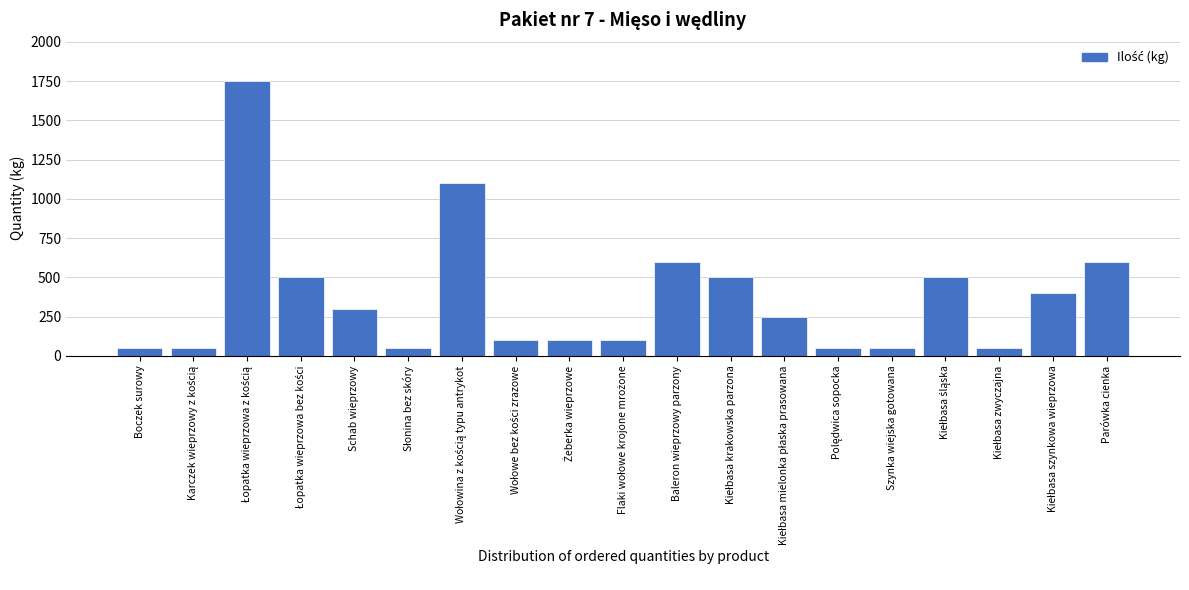

Reading left to right, extract all data points from this chart.

50	50	1750	500	300	50	1100	100	100	100	600	500	250	50	50	500	50	400	600